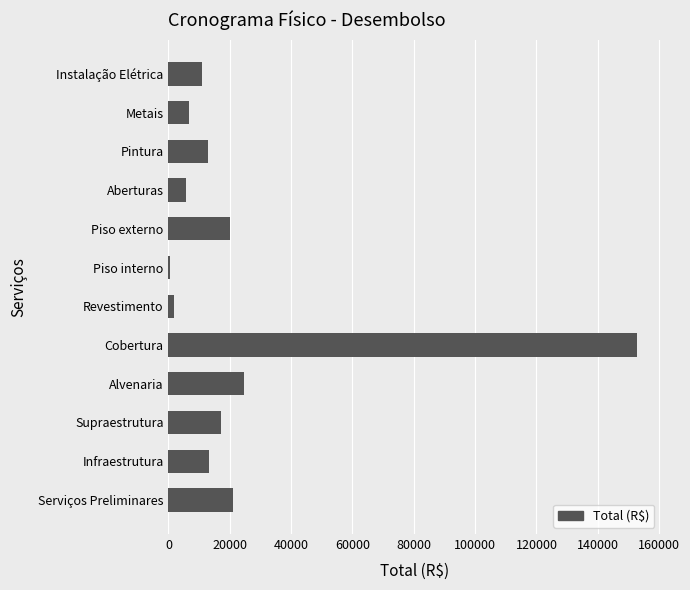

What is the maximum value shown in the chart?

152853.1